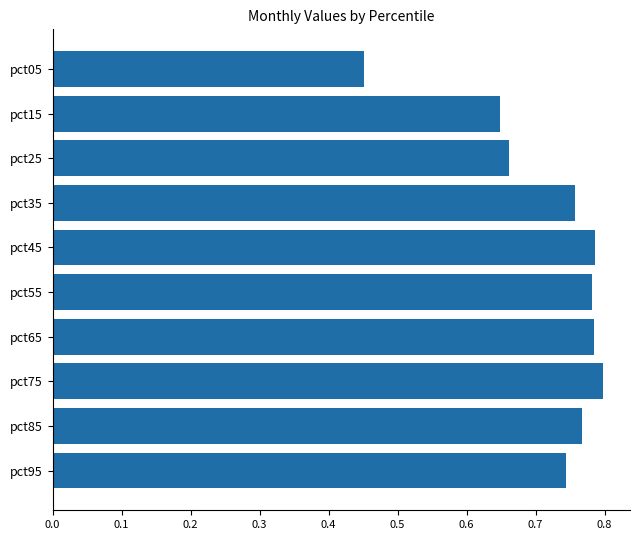

The chart shows a value of 0.8 at pct85. True or false?

True